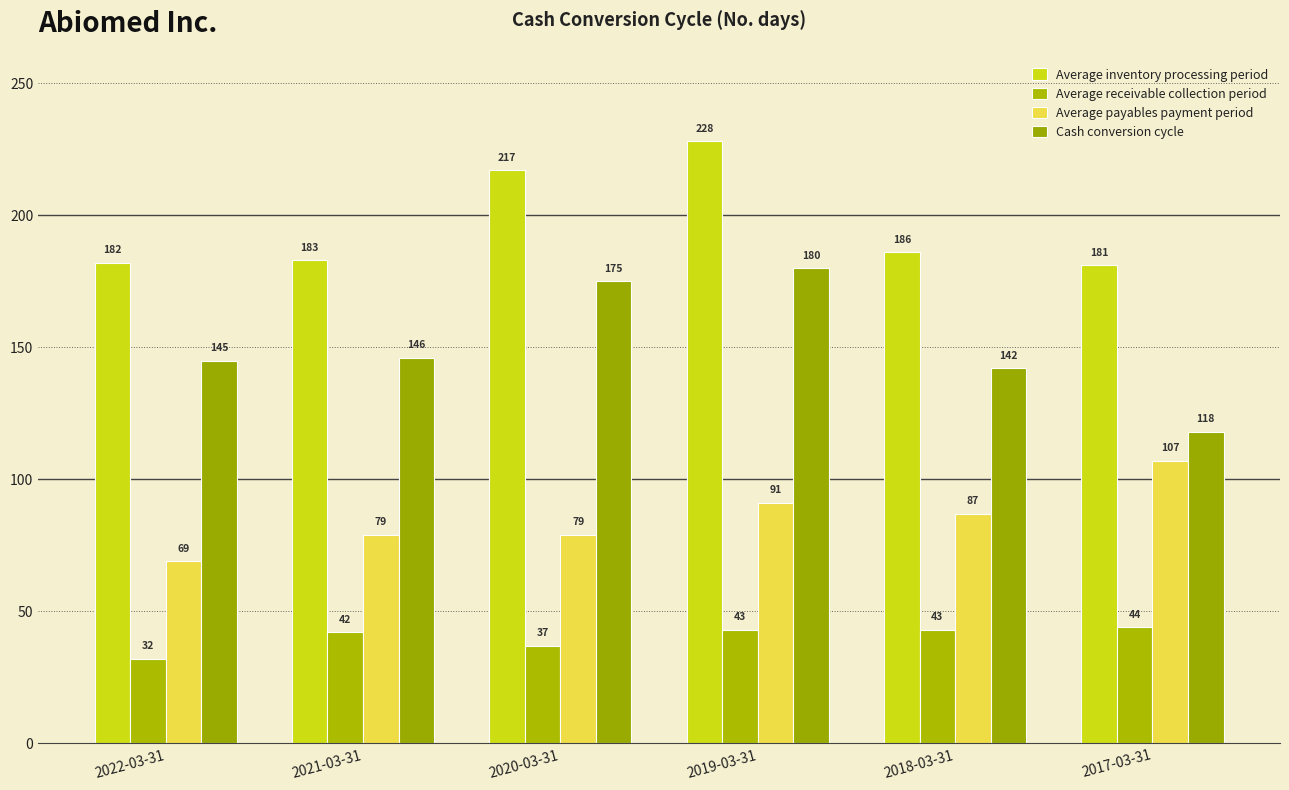

Is it true that Average receivable collection period equals 44 at 2017-03-31?

True